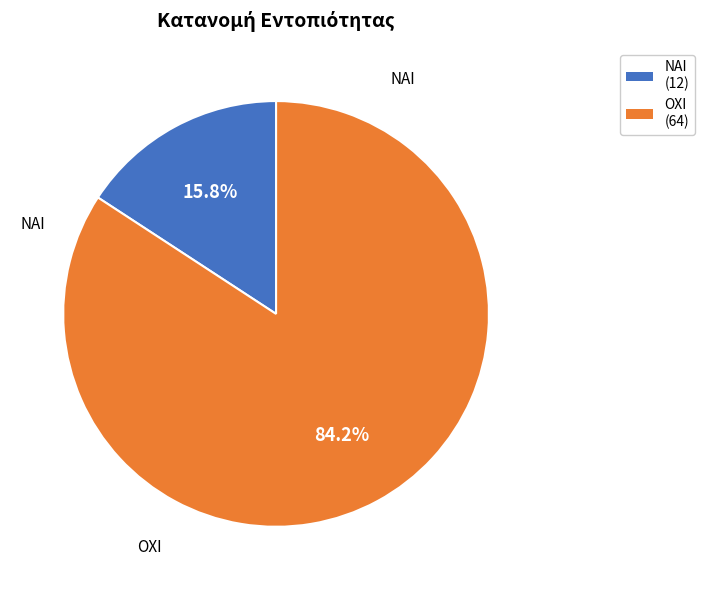

To the nearest percent, what is the difference between the largest and smallest slice percentages?

68%